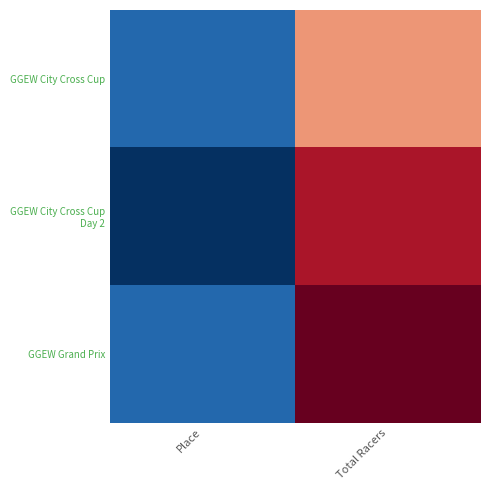

Rank the series at Place from lowest to highest value.

GGEW City Cross Cup Day 2, GGEW City Cross Cup, GGEW Grand Prix